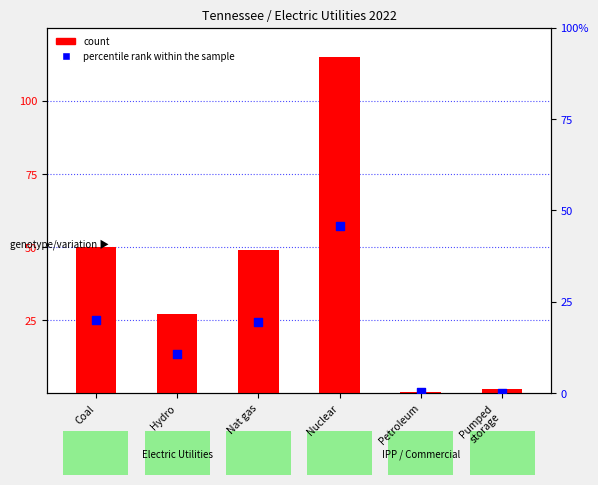

Which series has the widest spread of Y values?

count